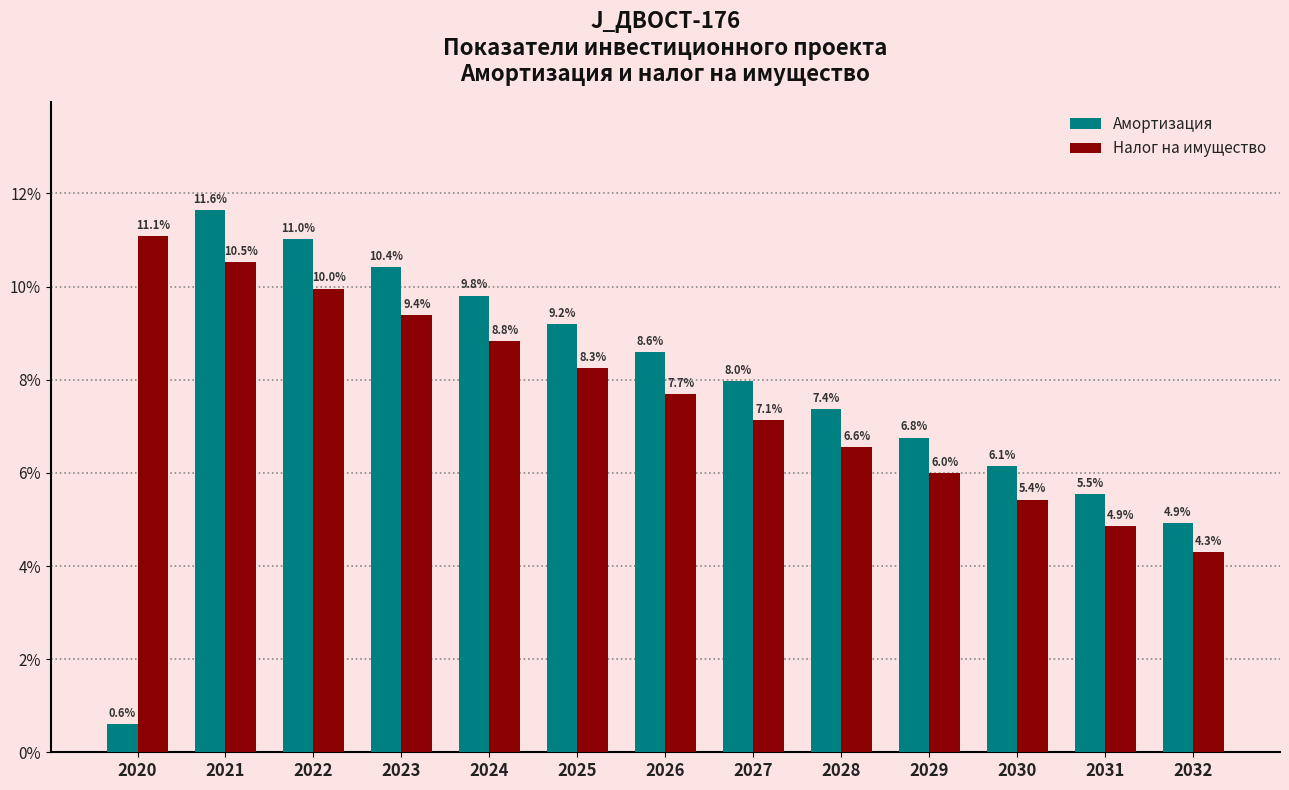

Which label corresponds to the smallest value in the chart?

2020